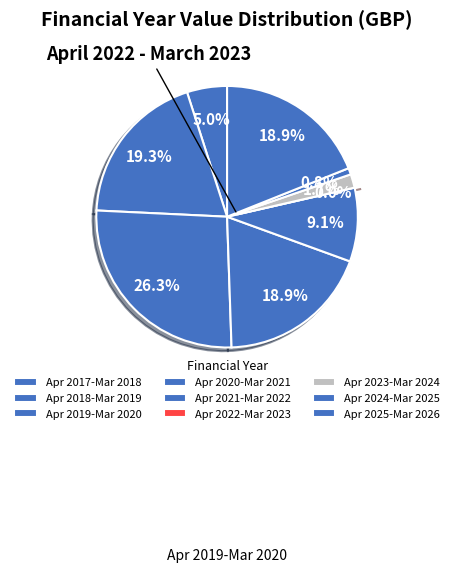

True or false: April 2023 - March 2024 accounts for 11% of the total.

False